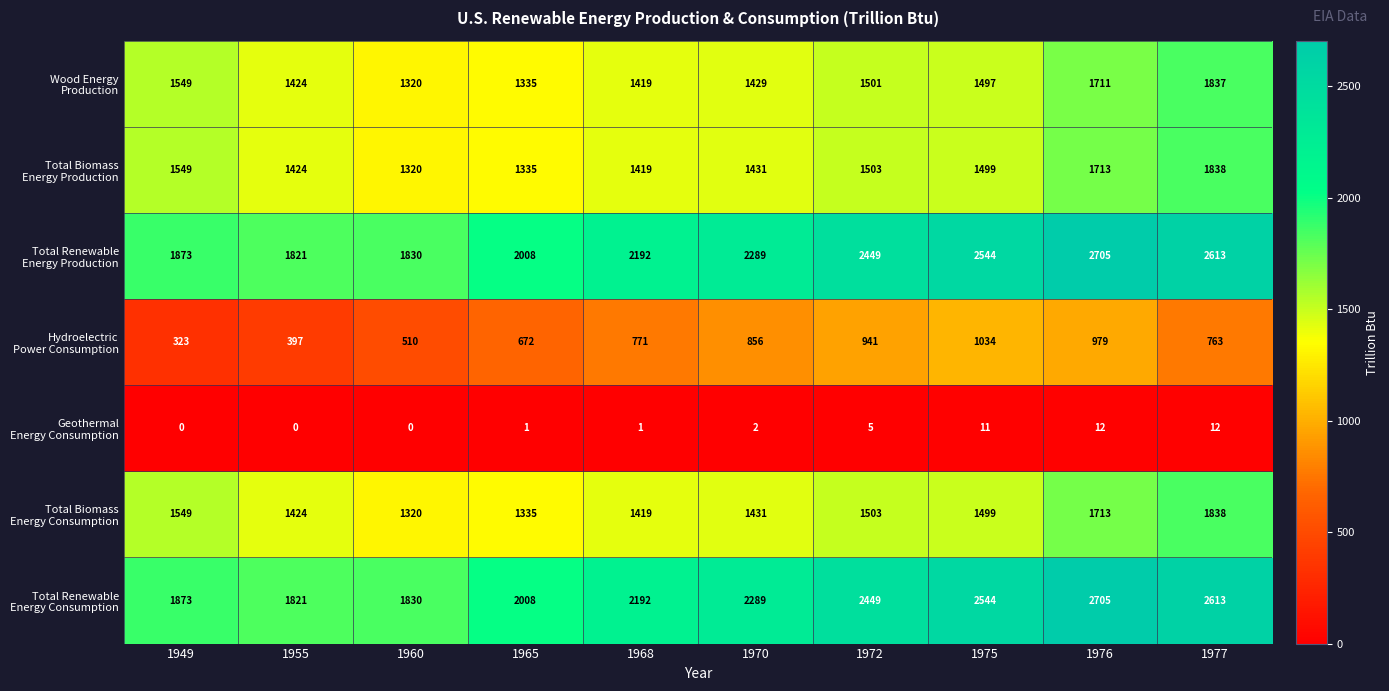

At how many categories does at least one series exceed 1810?

10